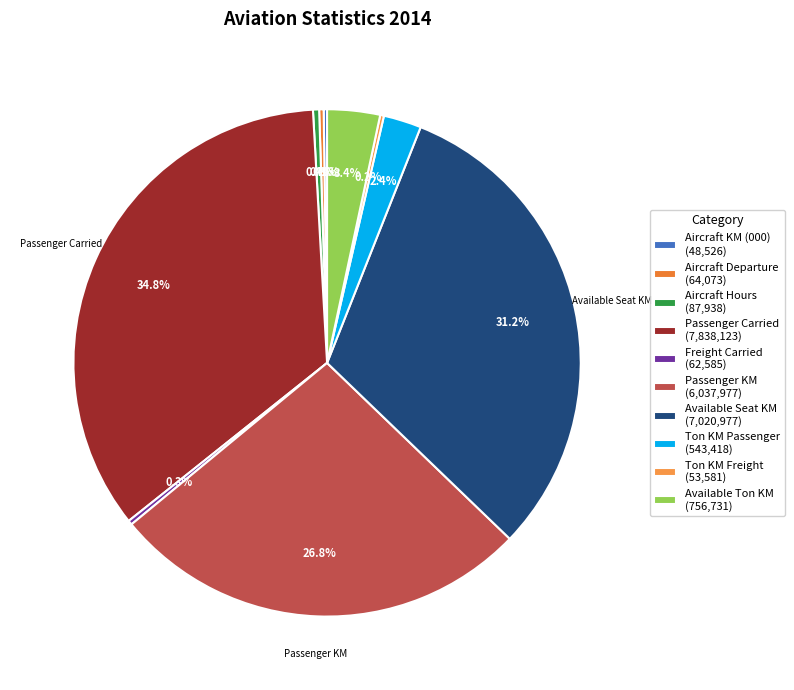

Is there a majority slice in this chart?

No